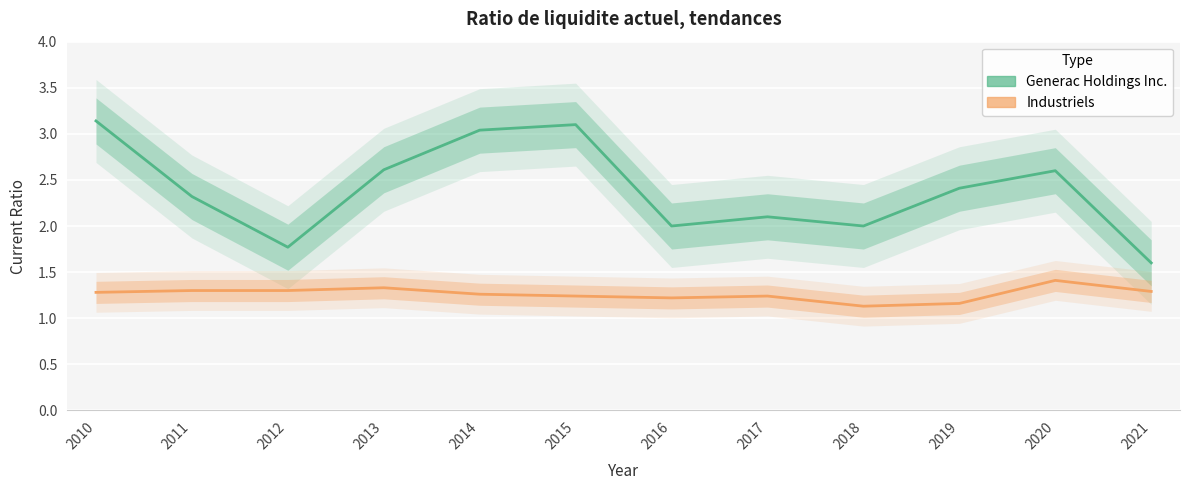

What is the sum of the Industriels values at 2014 and 2015?

2.5